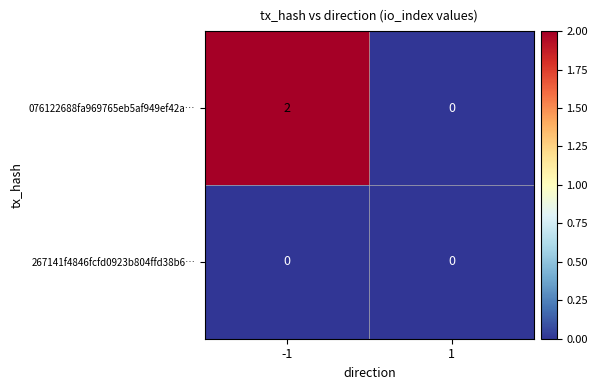

The value of 076122688fa969765eb5af949ef42a… at 1 is 0. True or false?

True